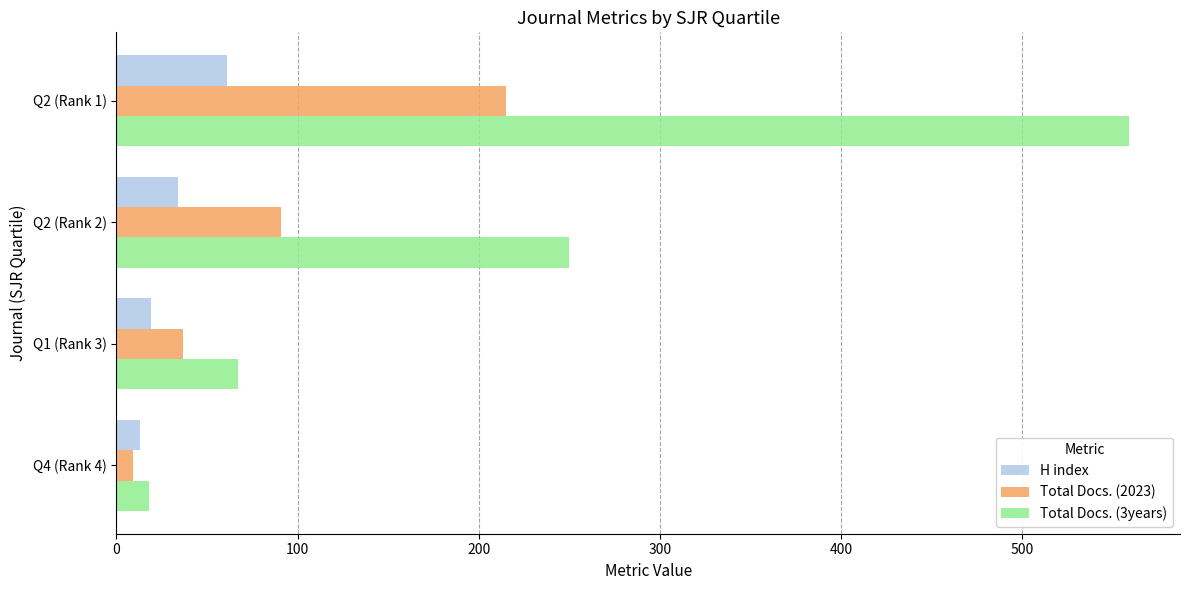

Where is Total Docs. (2023) nearest to the value 112?

Q2 (Rank 2)